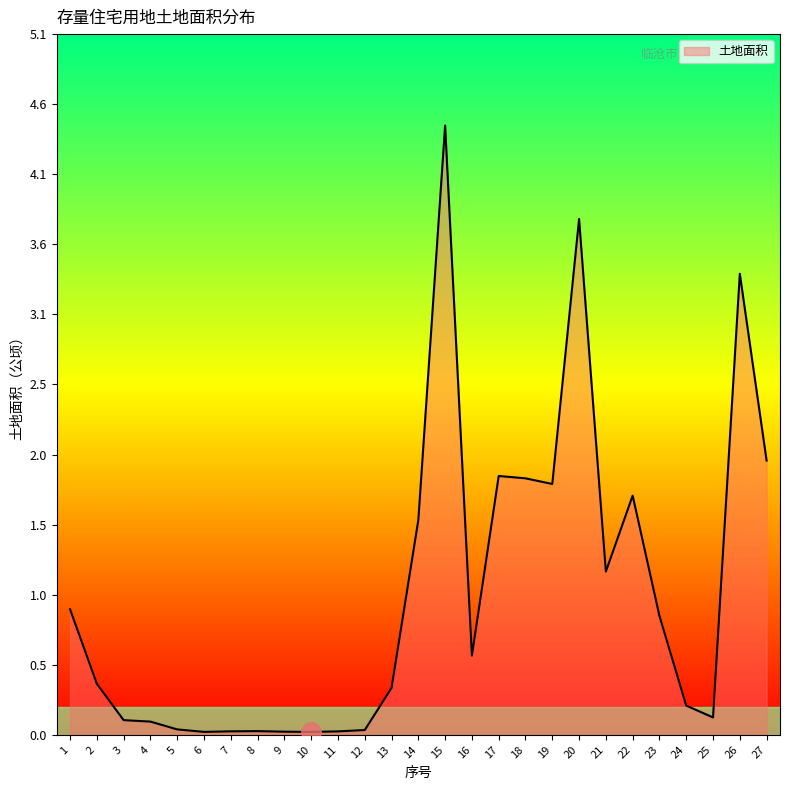

What is the approximate value at 21?

1.2